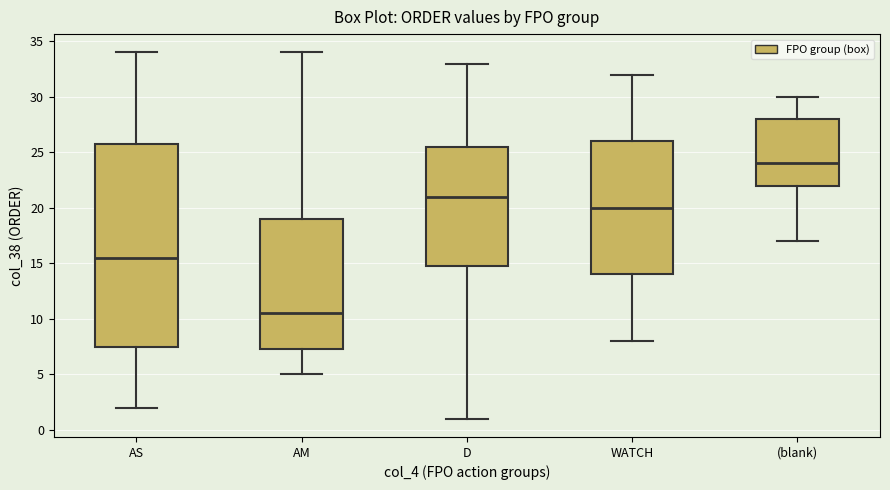

Reading left to right, transcribe this box plot: for each box, give where its median line is, the range the box spans, and where its two whiskers end, as read against the y-axis. The values are not printed on the chart, so give them approximately, as read against the axis.

AS: median 15.5, box 7.5 to 26.0, whiskers 2.0 to 34.0
AM: median 10.5, box 7.5 to 19.0, whiskers 5.0 to 34.0
D: median 21.0, box 15.0 to 25.5, whiskers 1.0 to 33.0
WATCH: median 20.0, box 14.0 to 26.0, whiskers 8.0 to 32.0
(blank): median 24.0, box 22.0 to 28.0, whiskers 17.0 to 30.0